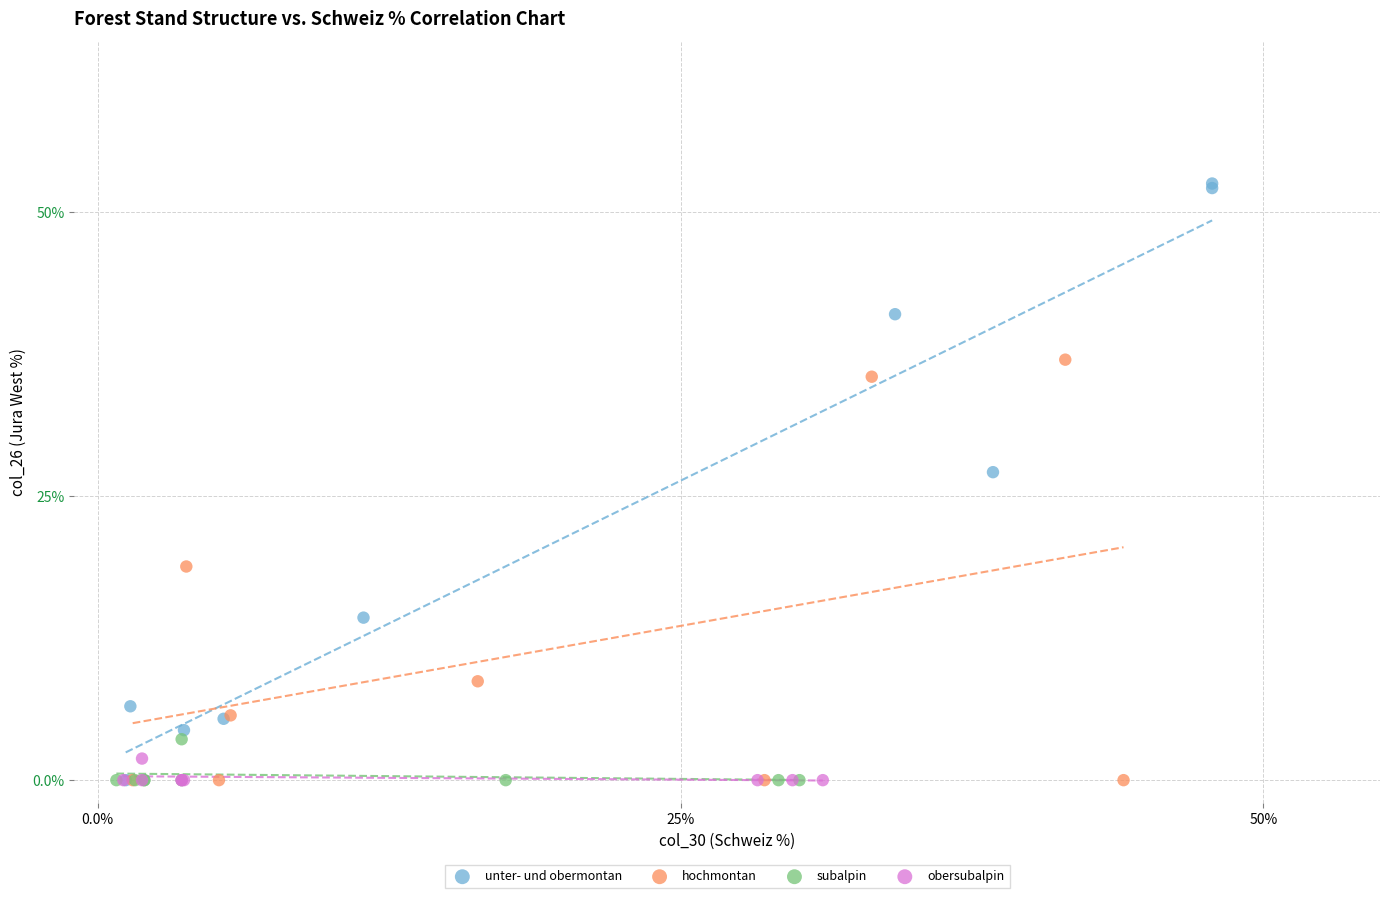

What are all the series names shown in the legend?

unter- und obermontan, hochmontan, subalpin, obersubalpin